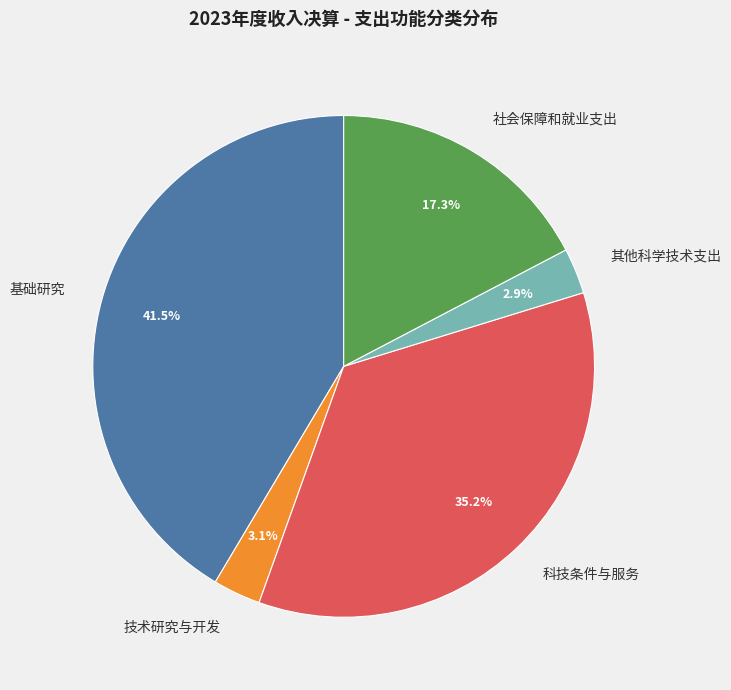

How many slices are in this pie chart?

5